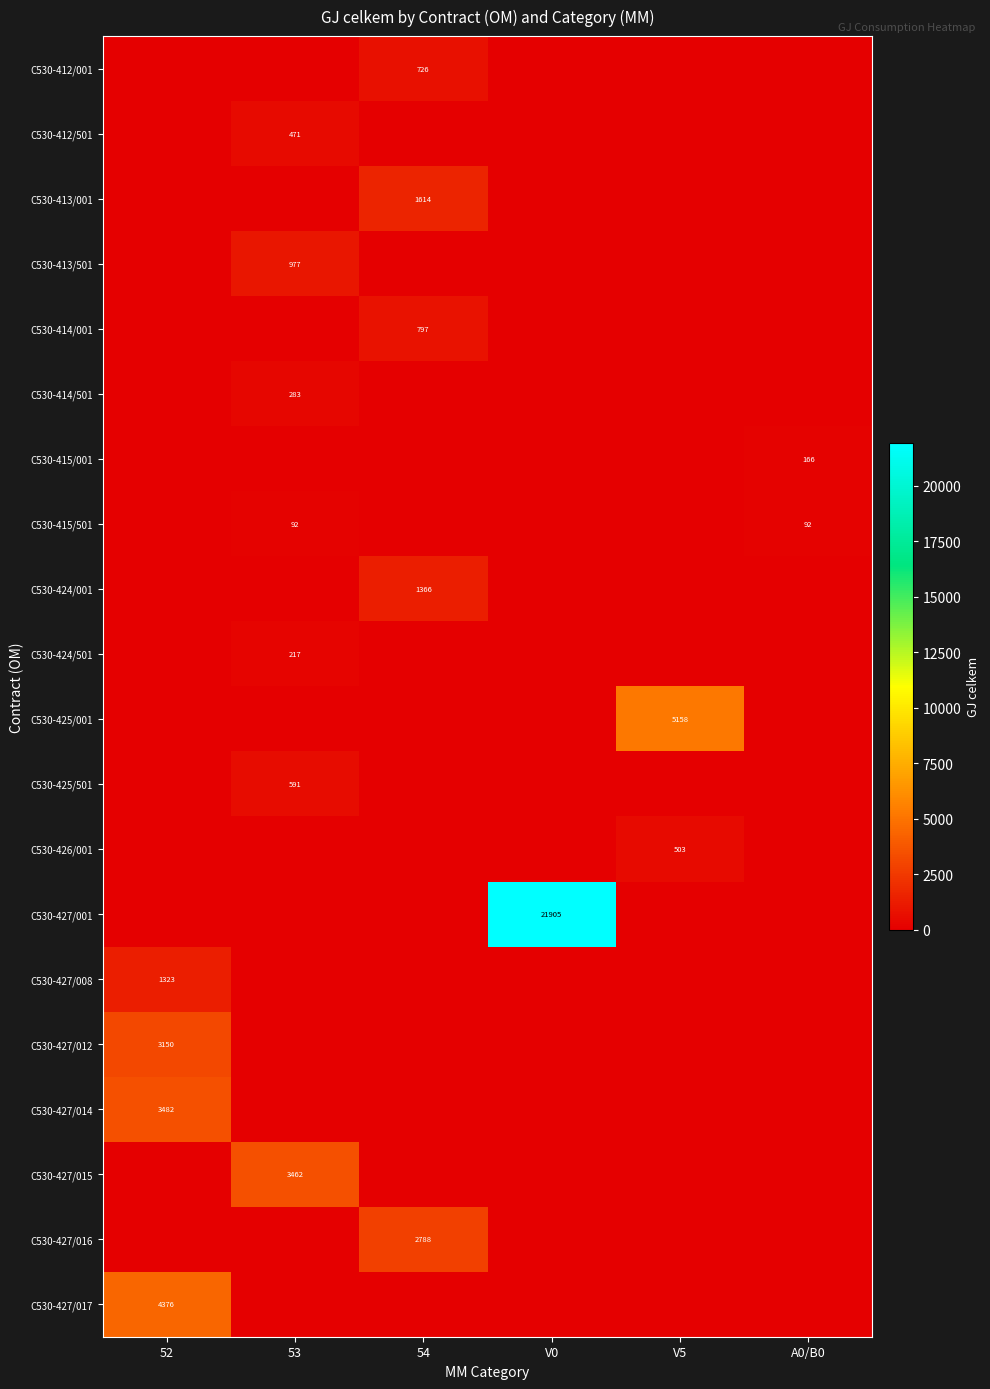

At how many categories does at least one series exceed 14187?

1